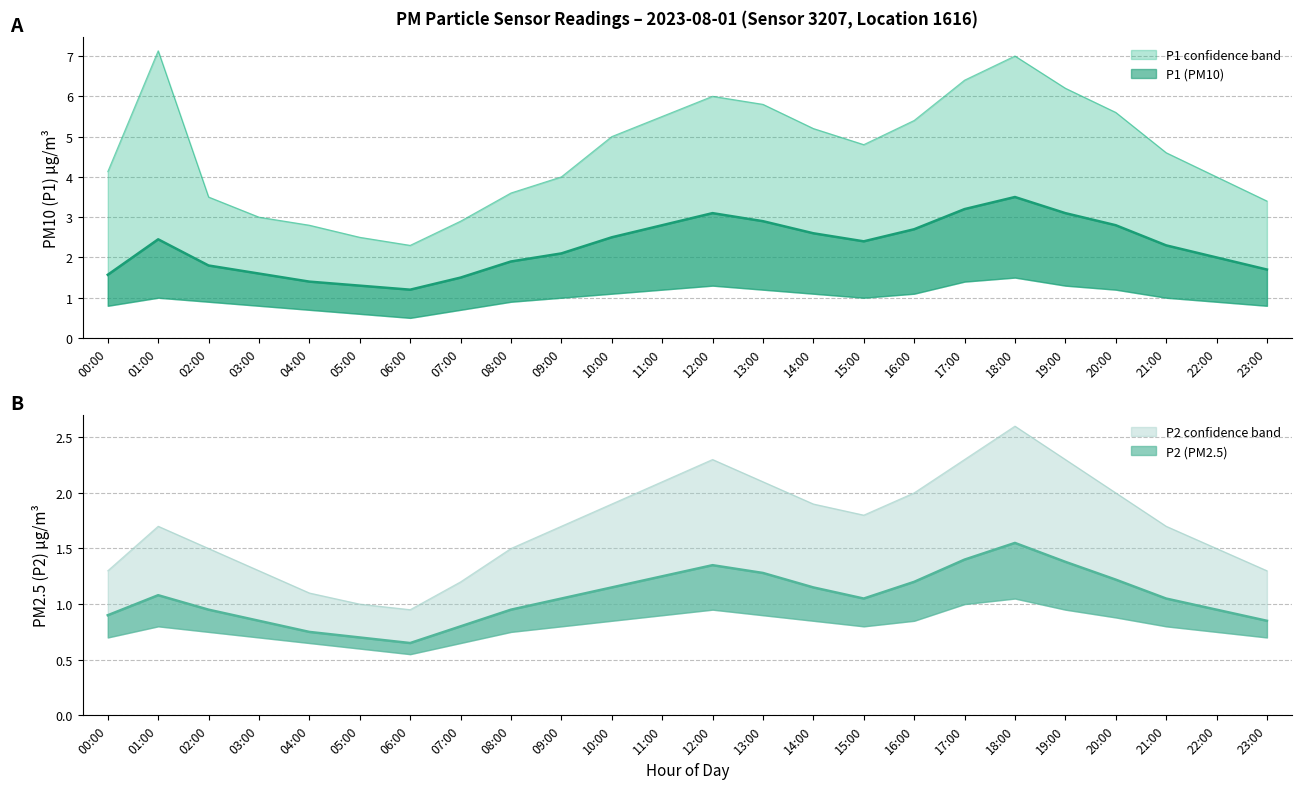

How many interior local valleys does the P1 series have?

2